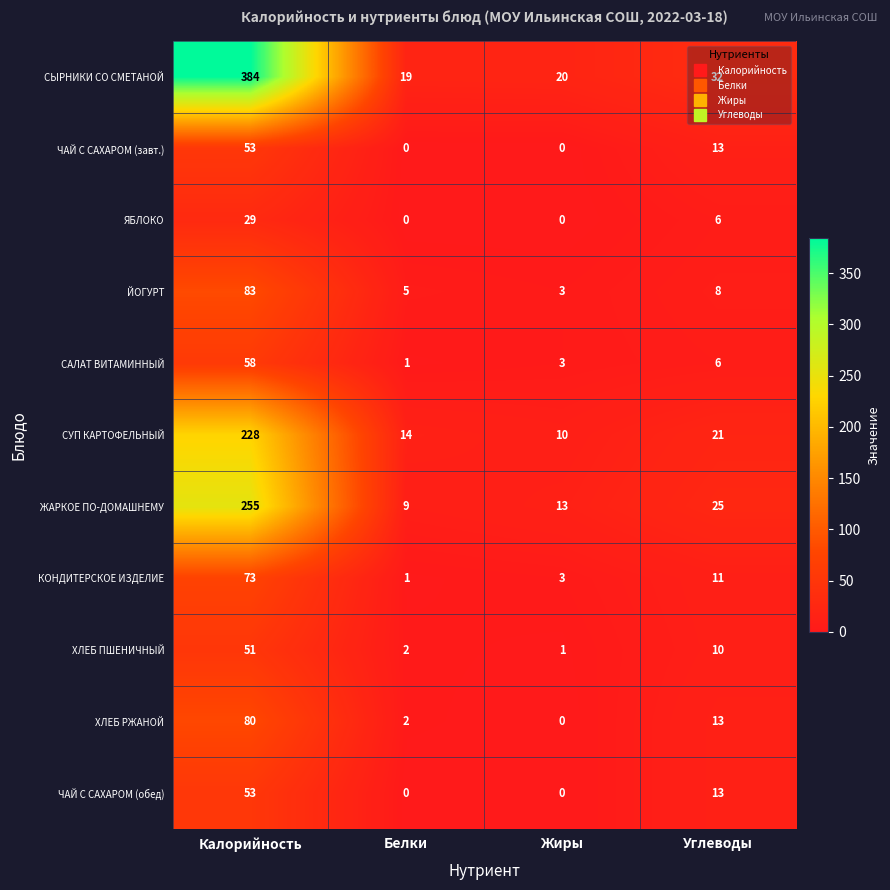

Where is ХЛЕБ ПШЕНИЧНЫЙ nearest to the value 26?

Углеводы